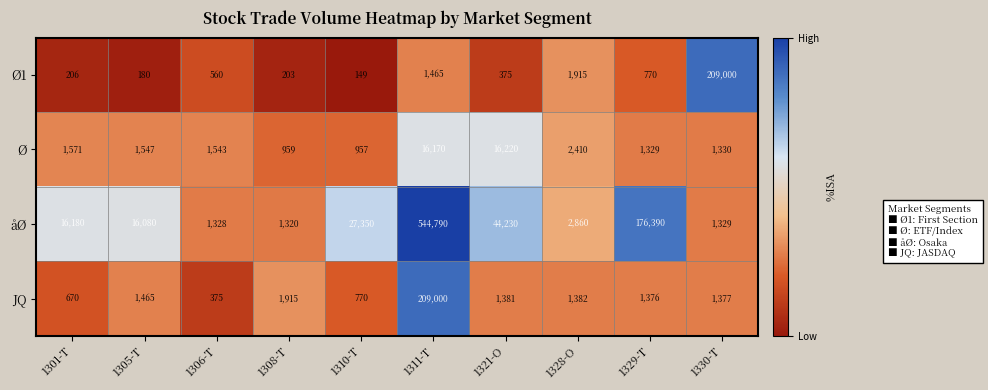

At which category is the sum across all series the highest?

1311-T